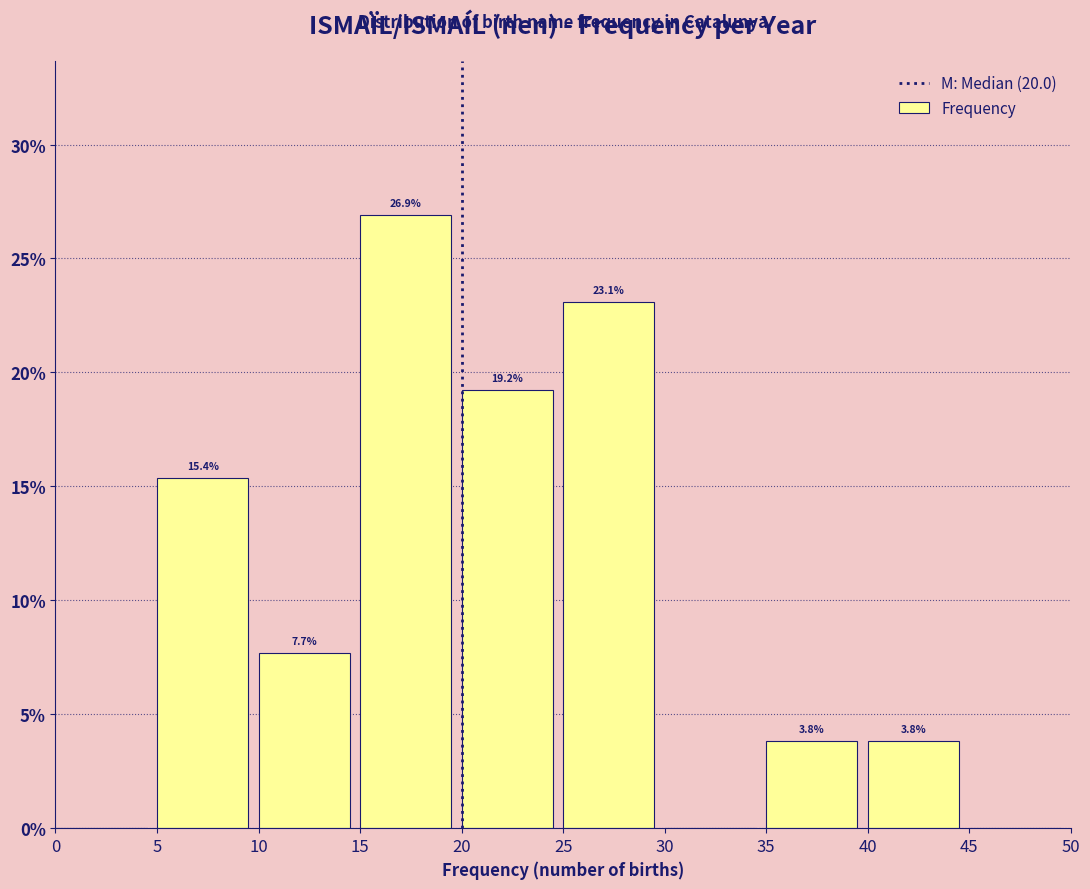

Over which range of the x-axis is the bar tallest?

15 to 20